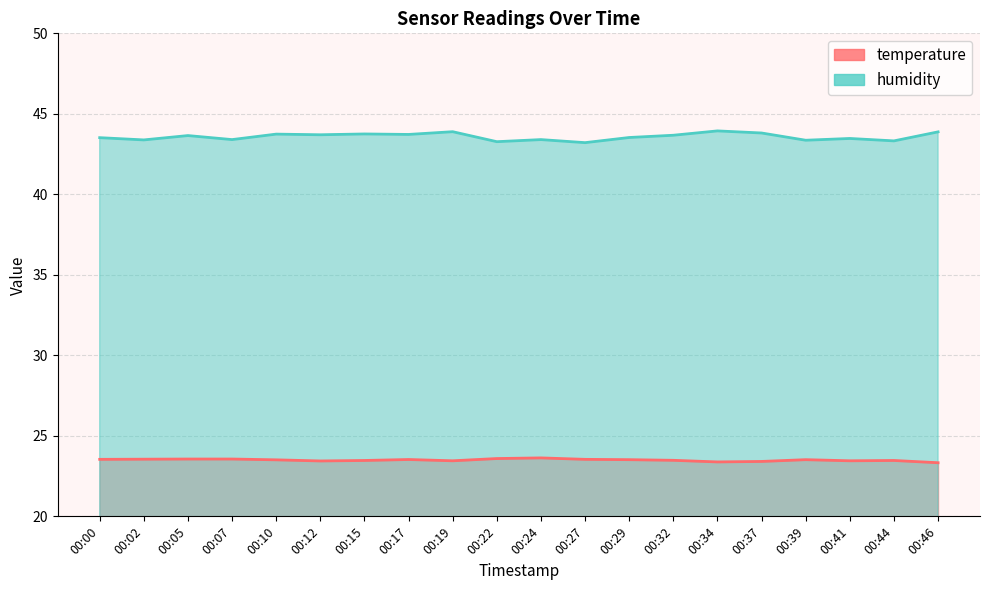

Rank the series at 00:34 from highest to lowest value.

humidity, temperature